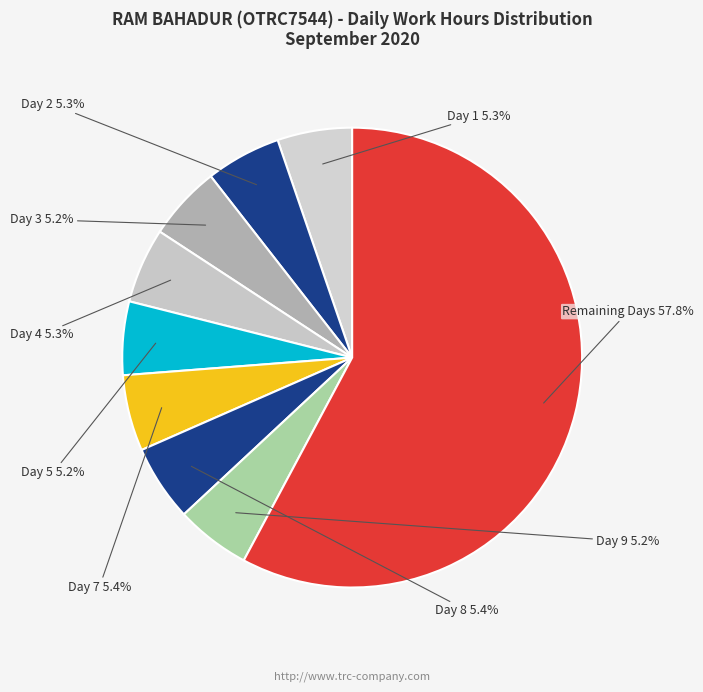

How many segments does this pie chart have?

9